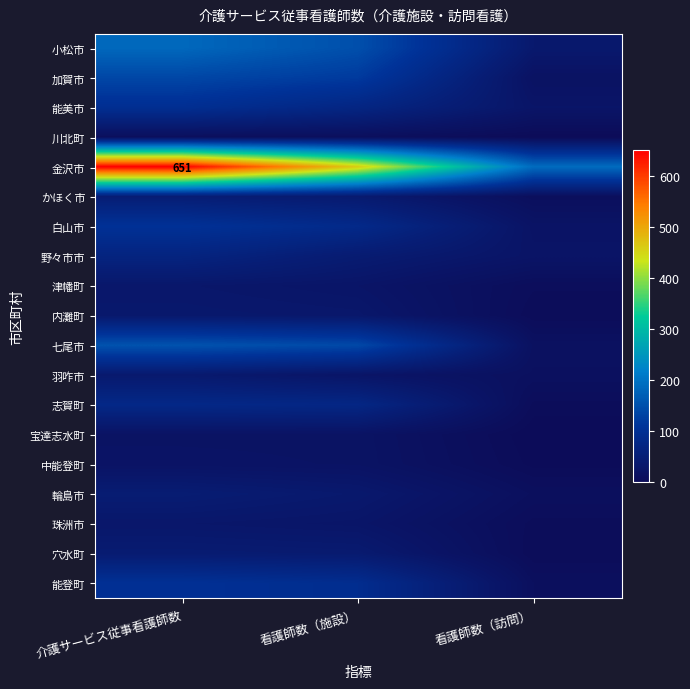

Where does the 七尾市 series first go above 139?

介護サービス従事看護師数